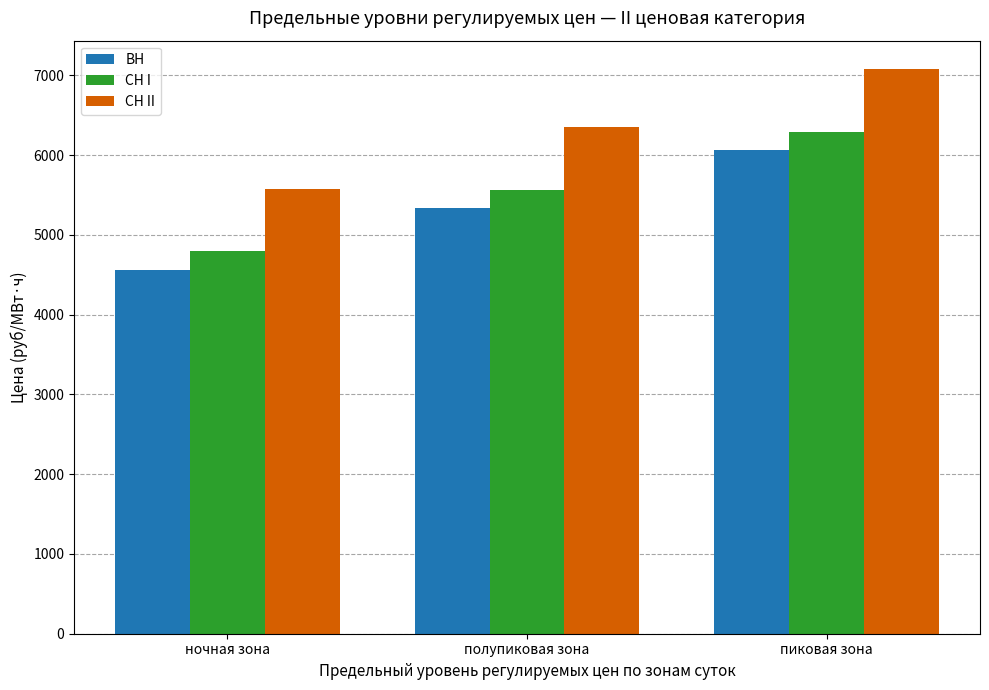

What position from the left is полупиковая зона?

2